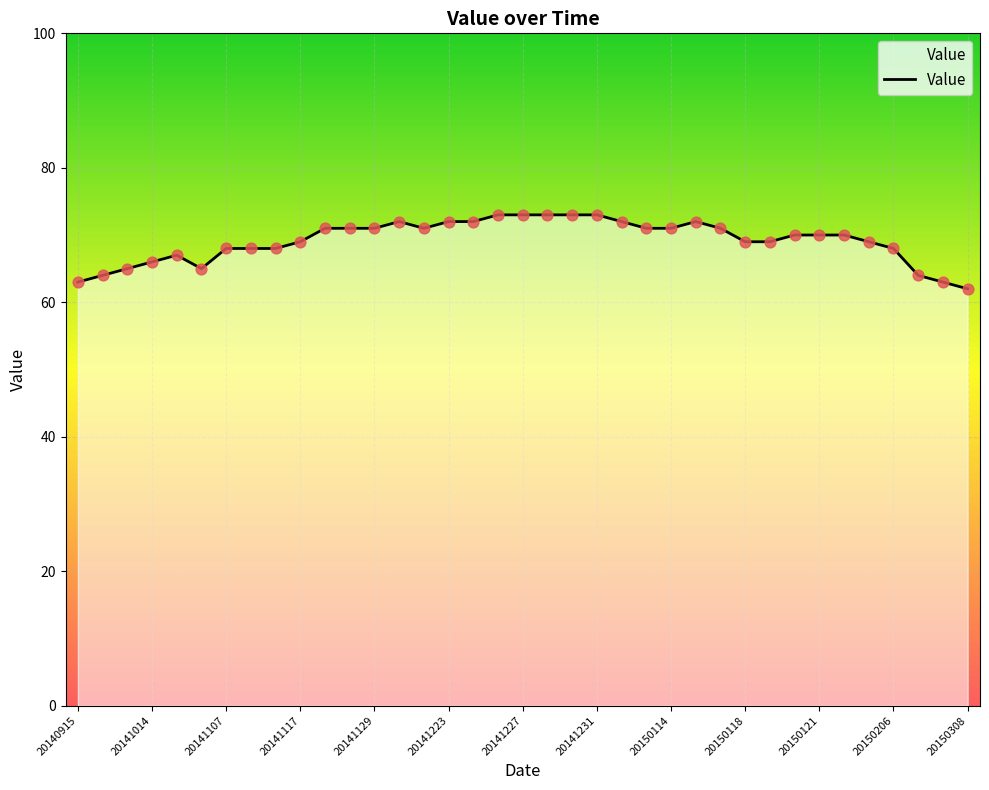

What is the difference between the maximum and minimum values?

11